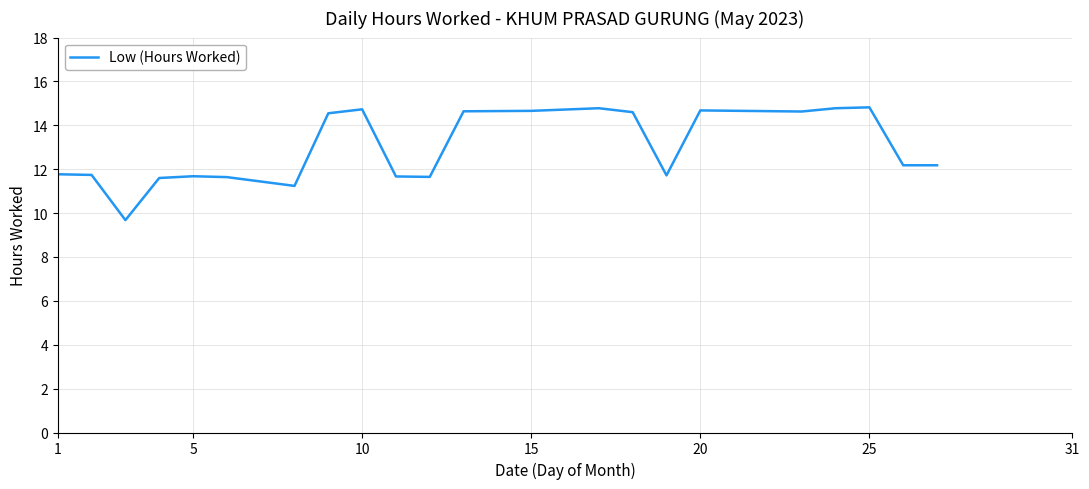

What is the smallest value displayed?

9.7